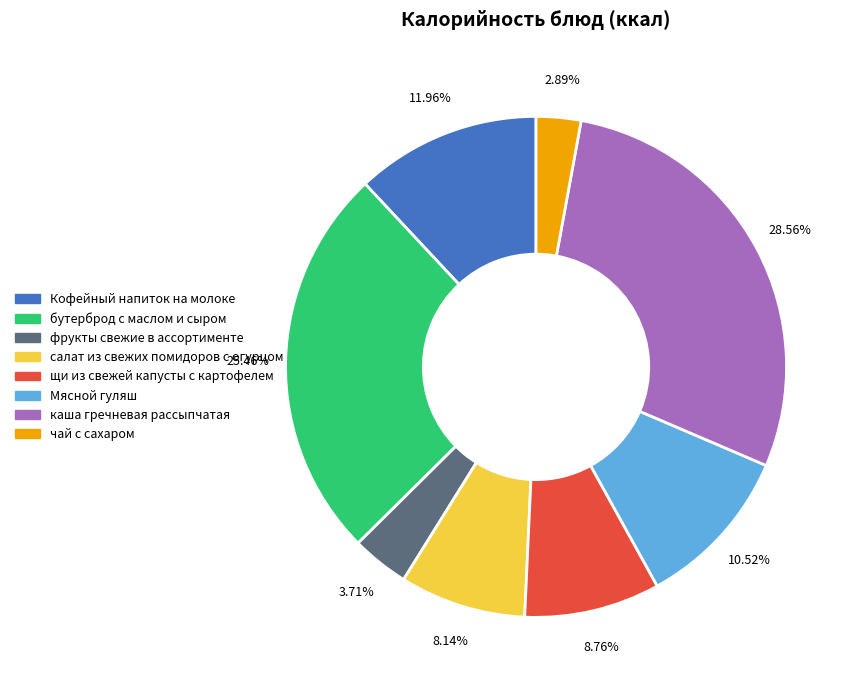

To the nearest percent, what is the difference between the фрукты свежие в ассортименте and щи из свежей капусты с картофелем slice percentages?

5%